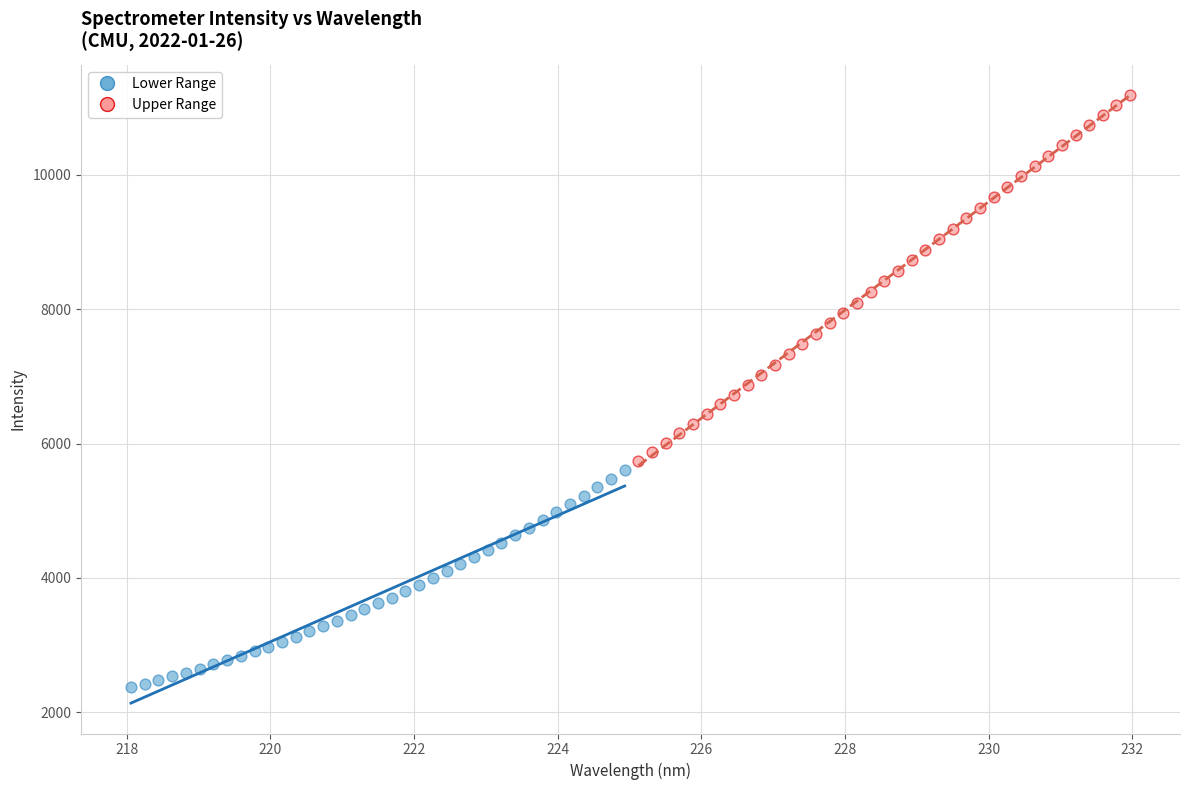

Which series has the largest Y range (max minus min)?

Upper Range